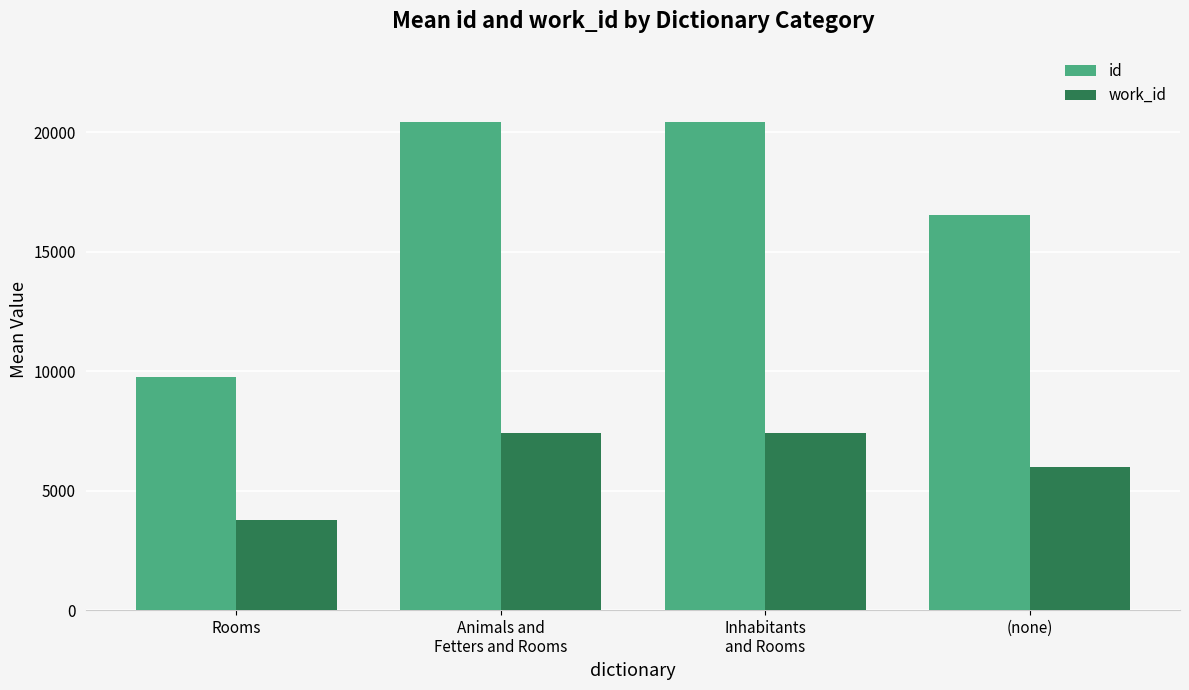

What is the value of the work_id bar at the 3rd from the left?

7400.0